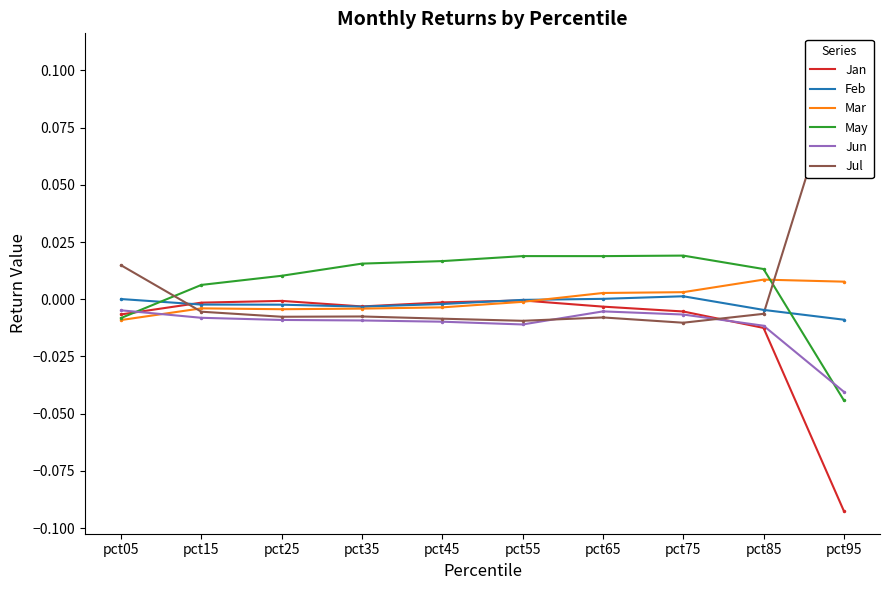

What are all the series names shown in the legend?

Jan, Feb, Mar, May, Jun, Jul